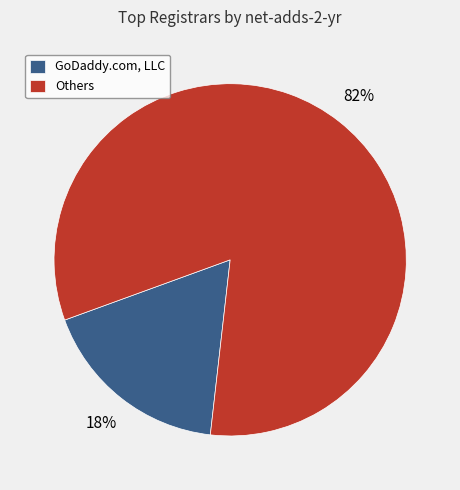

Which category has the smallest portion of the pie?

GoDaddy.com, LLC